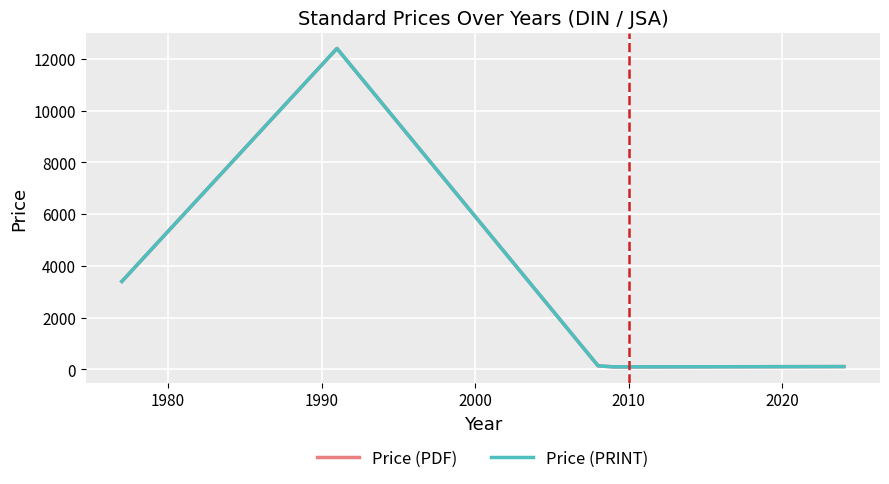

True or false: Price (PRINT) and Price (PDF) cross at least once.

False